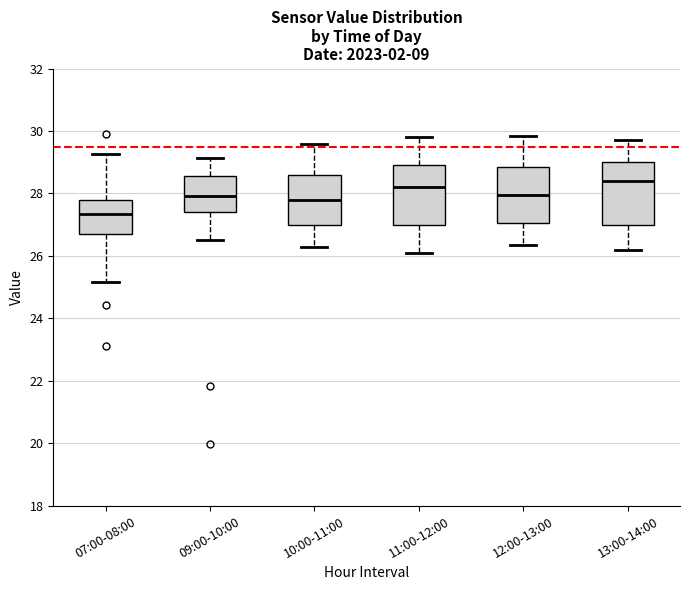

Where is the upper edge of the box for 12:00-13:00 on the y-axis? The values are not printed on the chart, so give them approximately, as read against the axis.

28.8